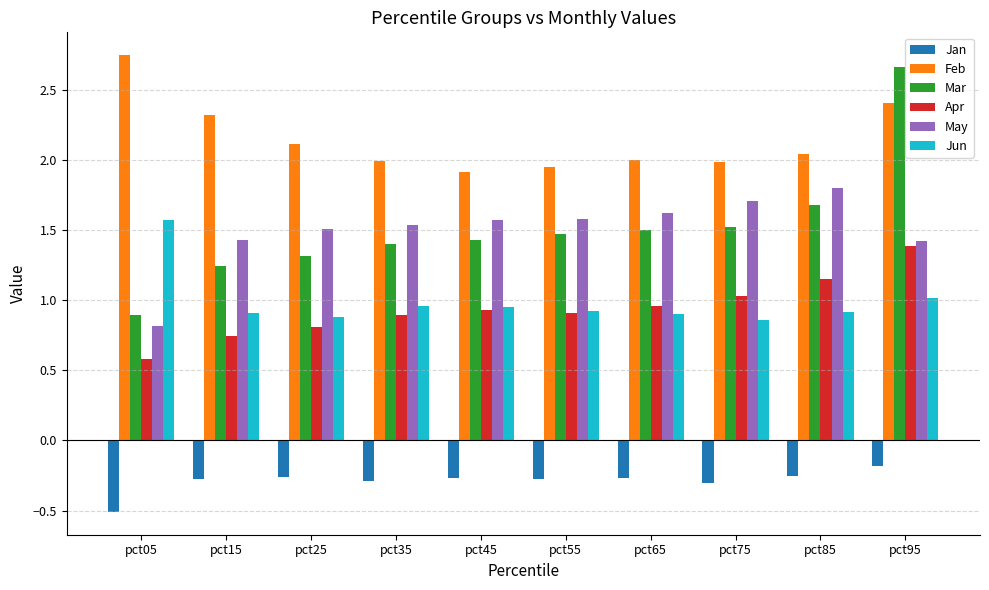

What is the approximate value of May at pct85?

1.8